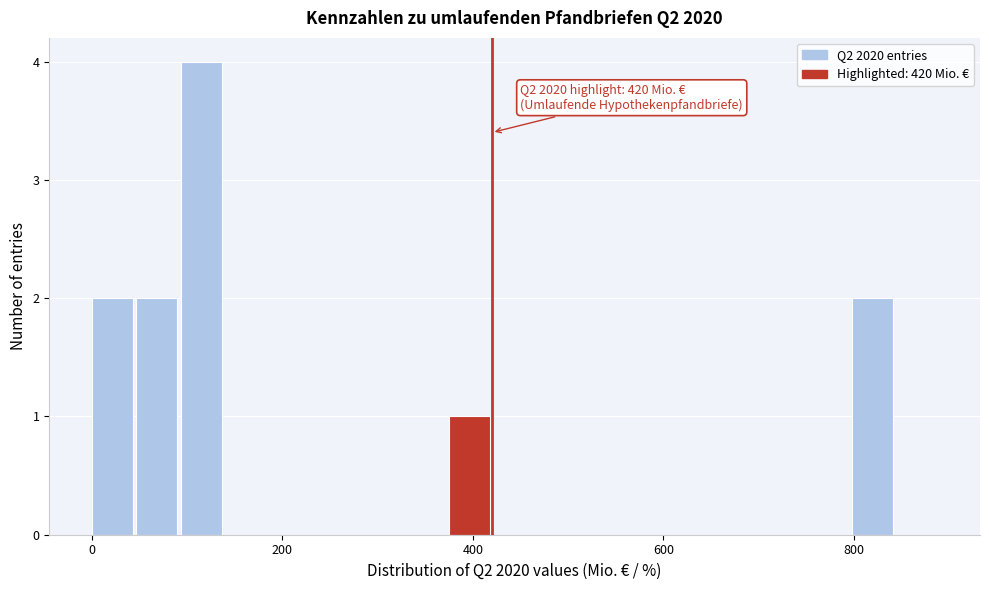

Around what value on the x-axis is the tallest bar? Give the approximate position of its centre, as read against the axis.

120